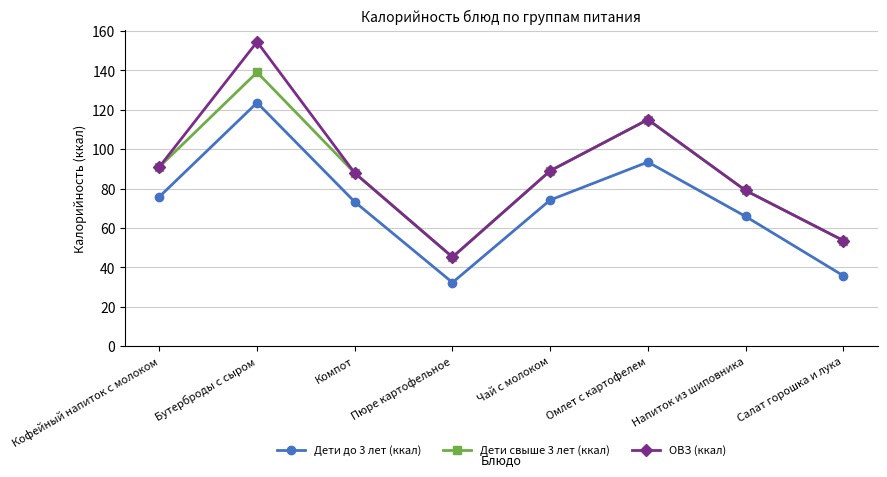

Which category has the highest value in the Дети до 3 лет (ккал) series?

Бутерброды с сыром